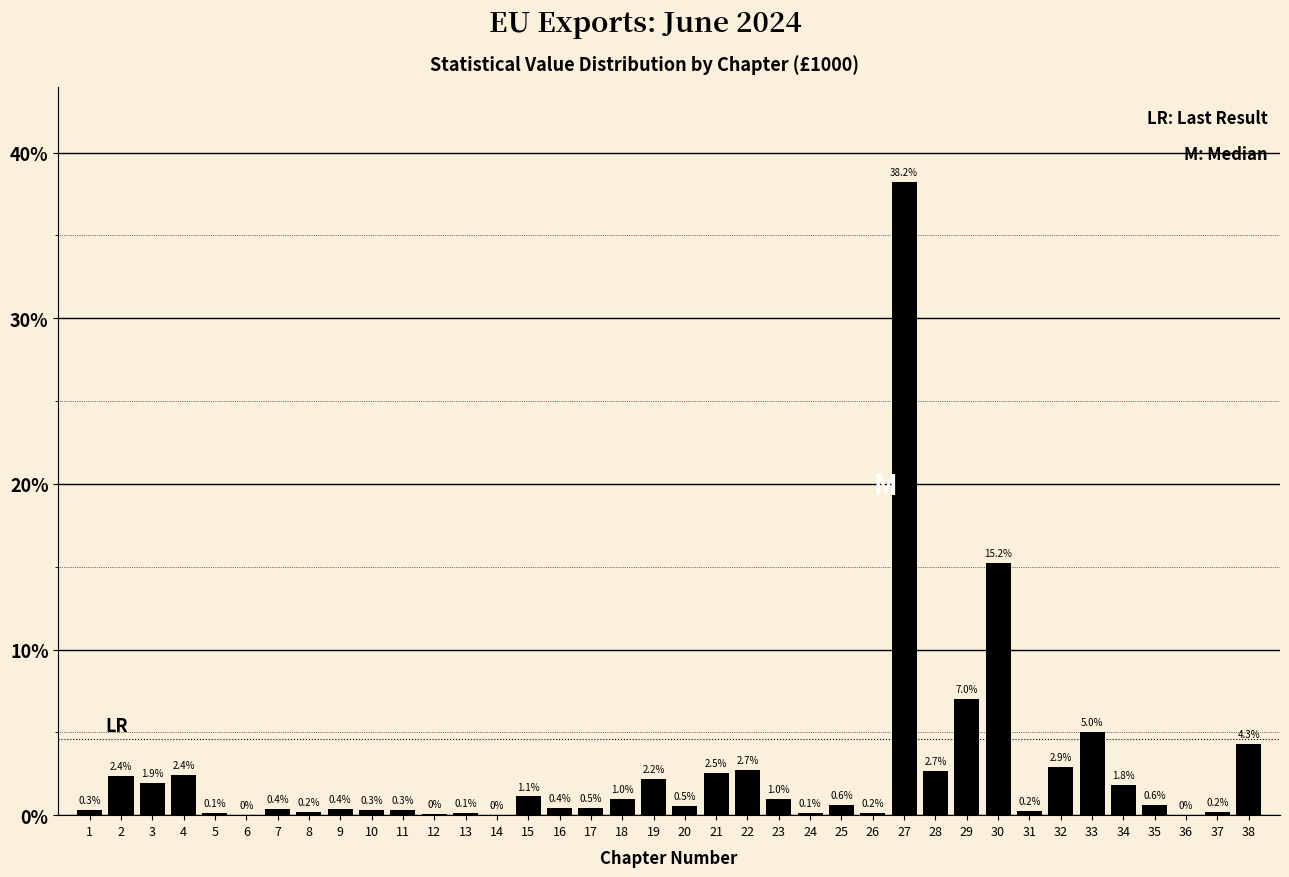

What is the sum of the values at 5 and 1?

0.4